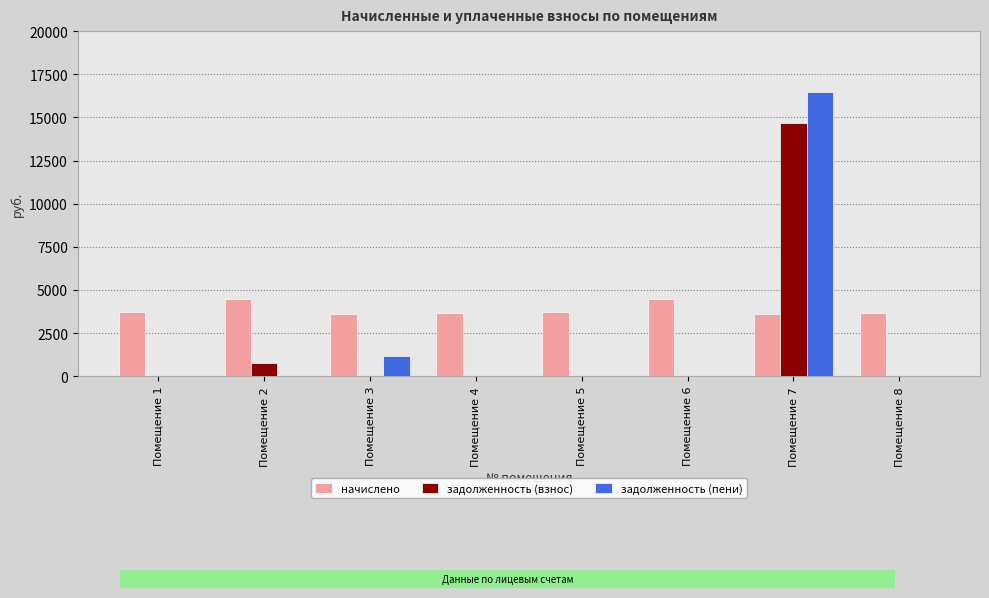

What is the spread (max minus min) of values at Помещение 1?

3734.3